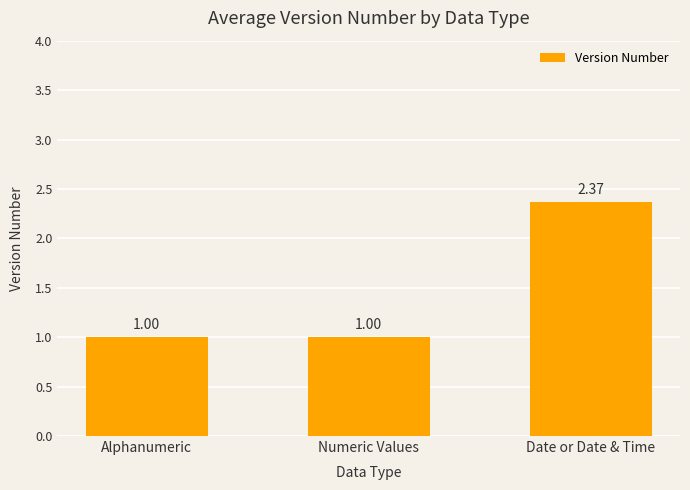

Which label corresponds to the largest value in the chart?

Date or Date & Time